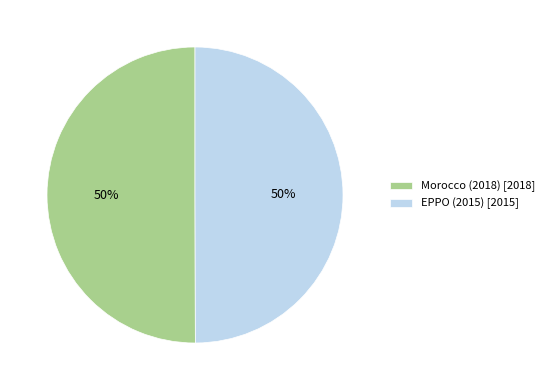

Do Morocco (2018) [2018] and EPPO (2015) [2015] together represent more than half of the pie?

Yes